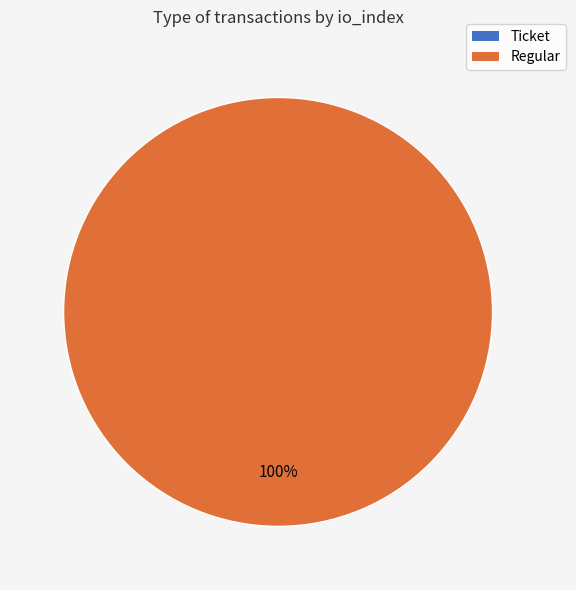

To the nearest percent, what is the difference between the Ticket (io_index=0) and Regular (io_index=5) slice percentages?

100%